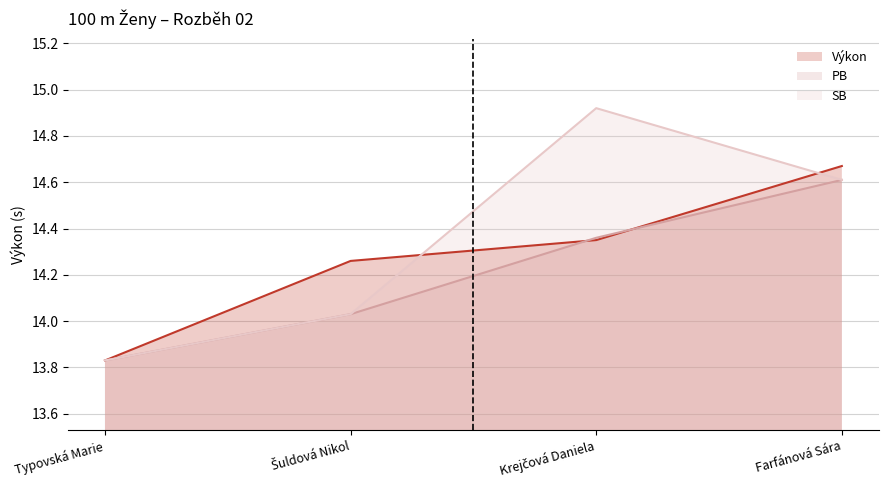

Rank the series at Farfánová Sára from highest to lowest value.

Výkon, PB, SB